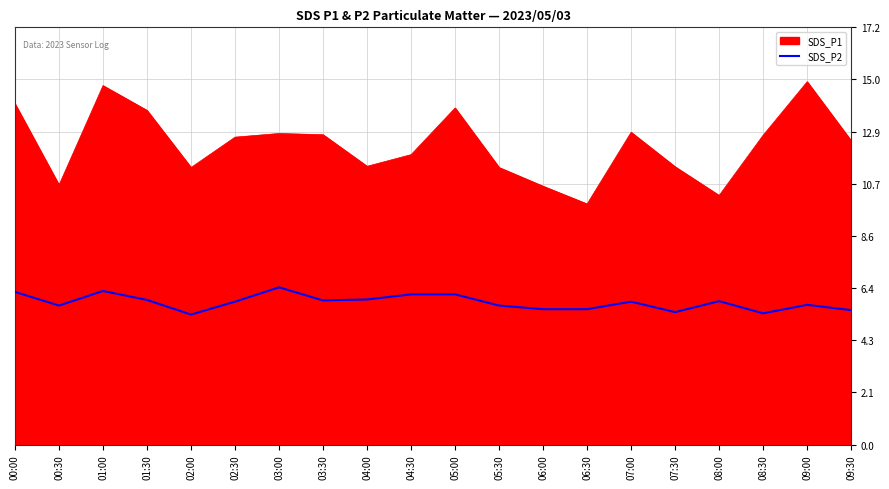

Is it true that SDS_P1 equals 21.6 at 00:00?

False